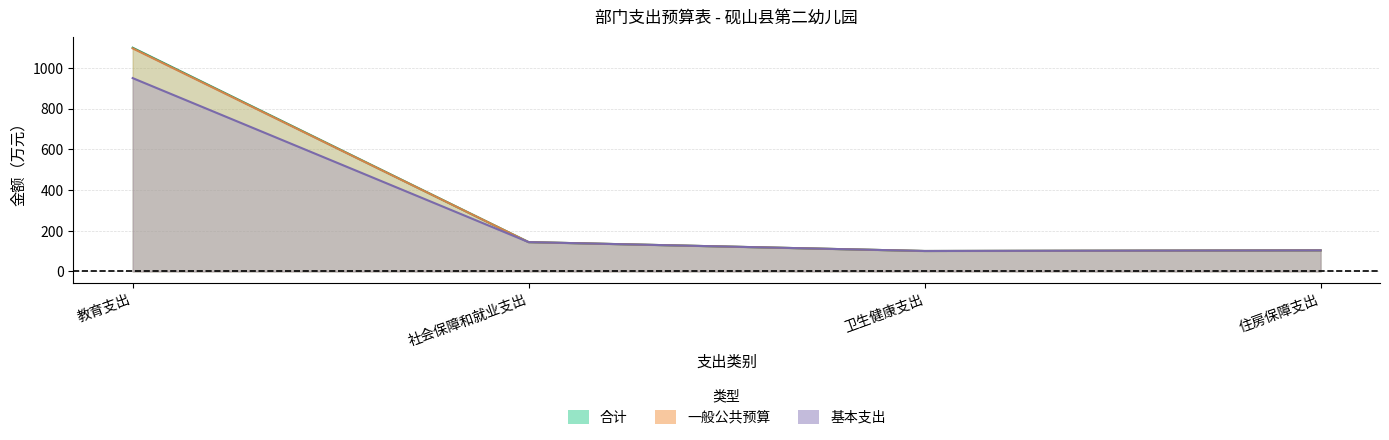

How many data points in 合计 are above 144?

2